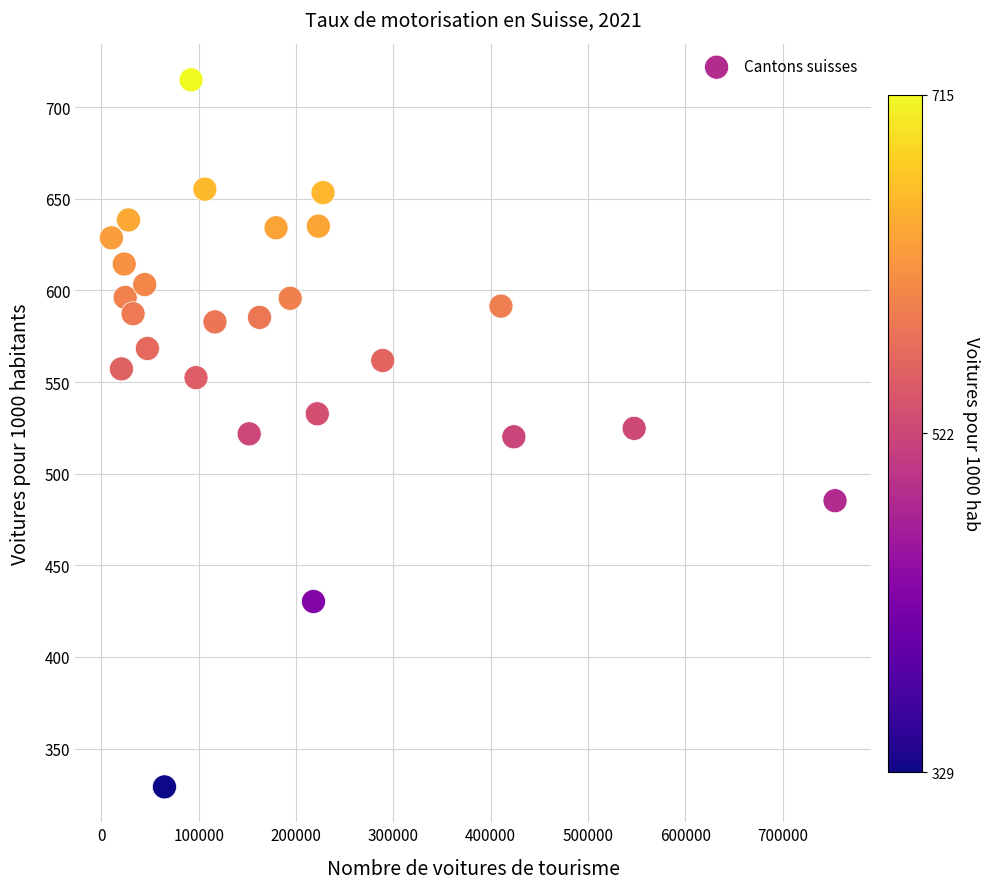

What is the range of Y values (max minus min)?

385.8